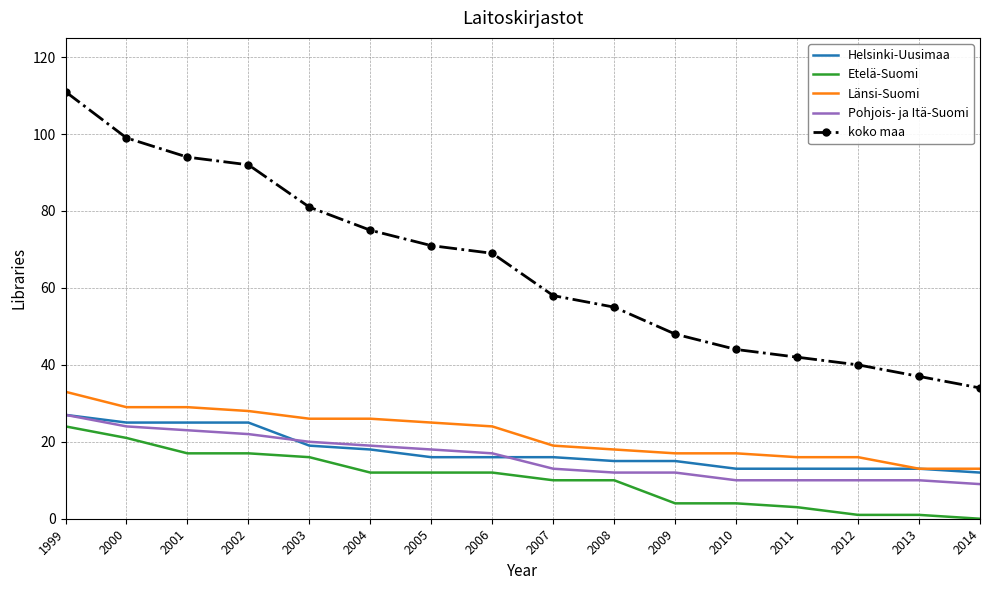

Which series has the largest total across all categories?

koko maa